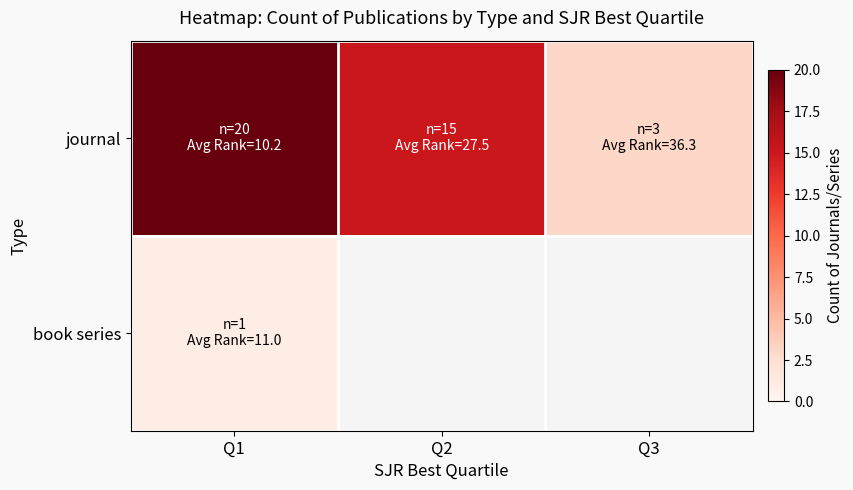

How many data points in journal are above 15?

1